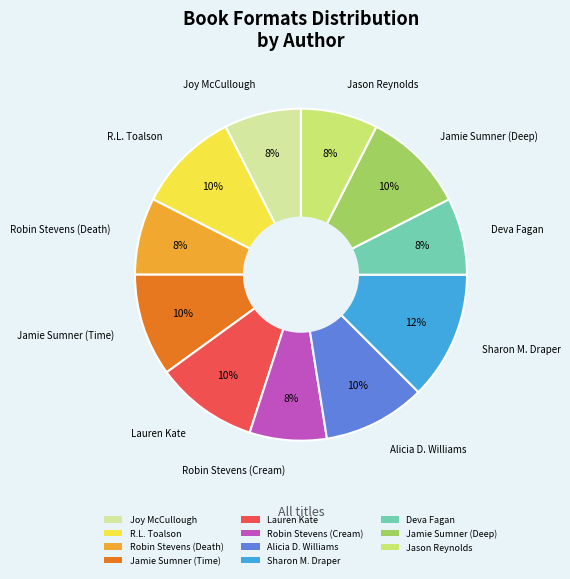

Do Lauren Kate and Jamie Sumner (Deep) together represent more than half of the pie?

No